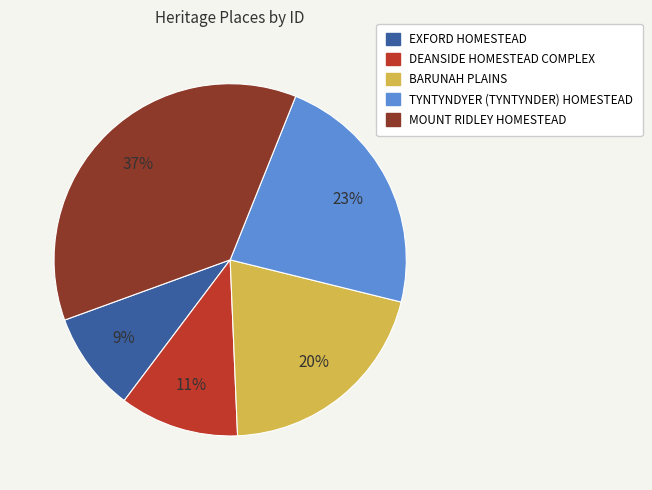

Do BARUNAH PLAINS and TYNTYNDYER (TYNTYNDER) HOMESTEAD together represent more than half of the pie?

No